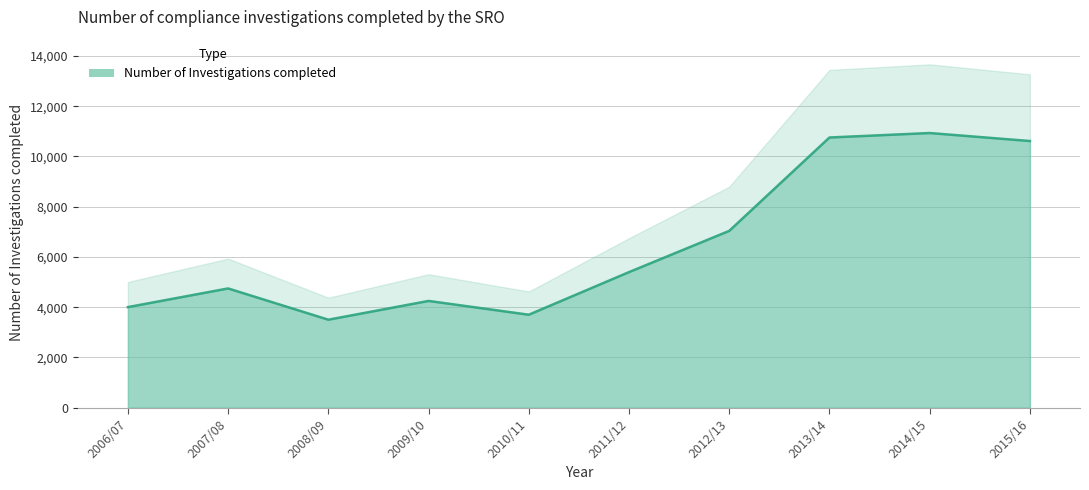

Rank the categories by value from lowest to highest.

2008/09, 2010/11, 2006/07, 2009/10, 2007/08, 2011/12, 2012/13, 2015/16, 2013/14, 2014/15